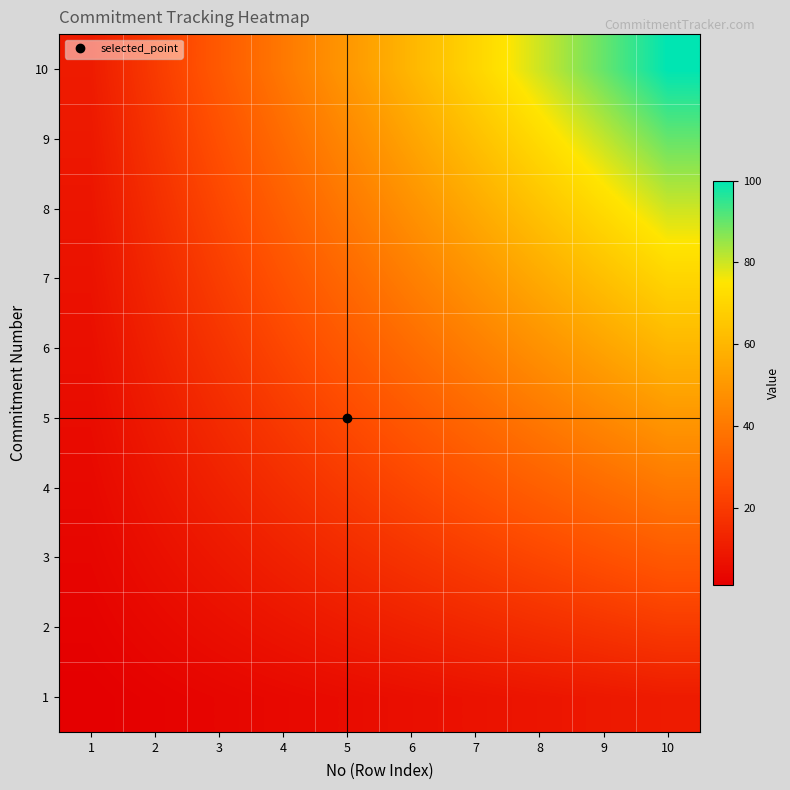

Which has a higher value, 3 or 1?

3